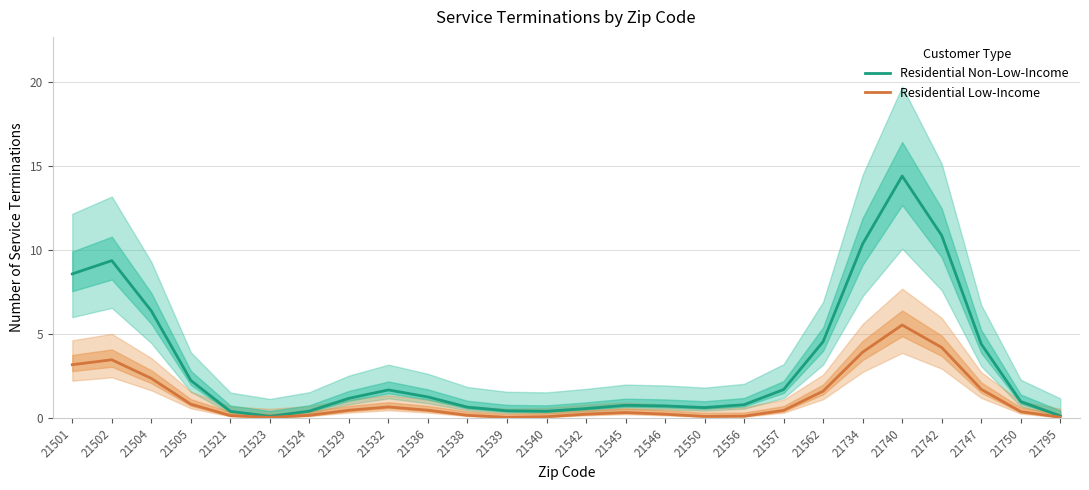

True or false: Residential Non-Low-Income and Residential Low-Income cross at least once.

False